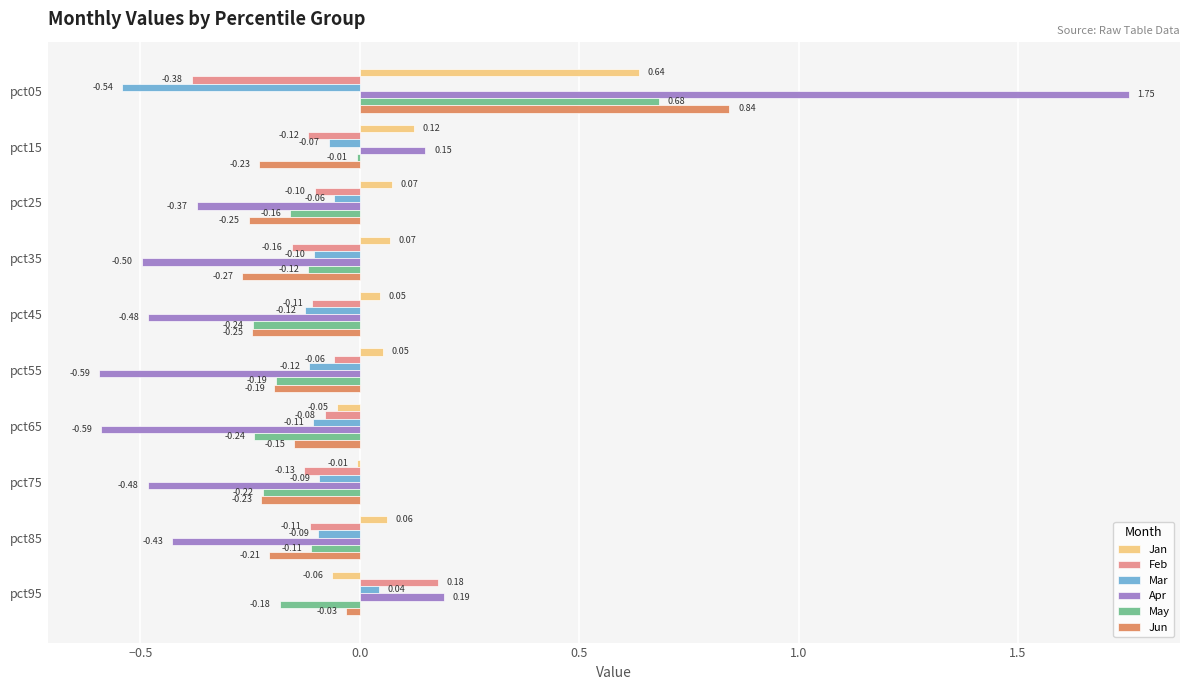

Between pct35 and pct55, which series saw the biggest shift?

Feb